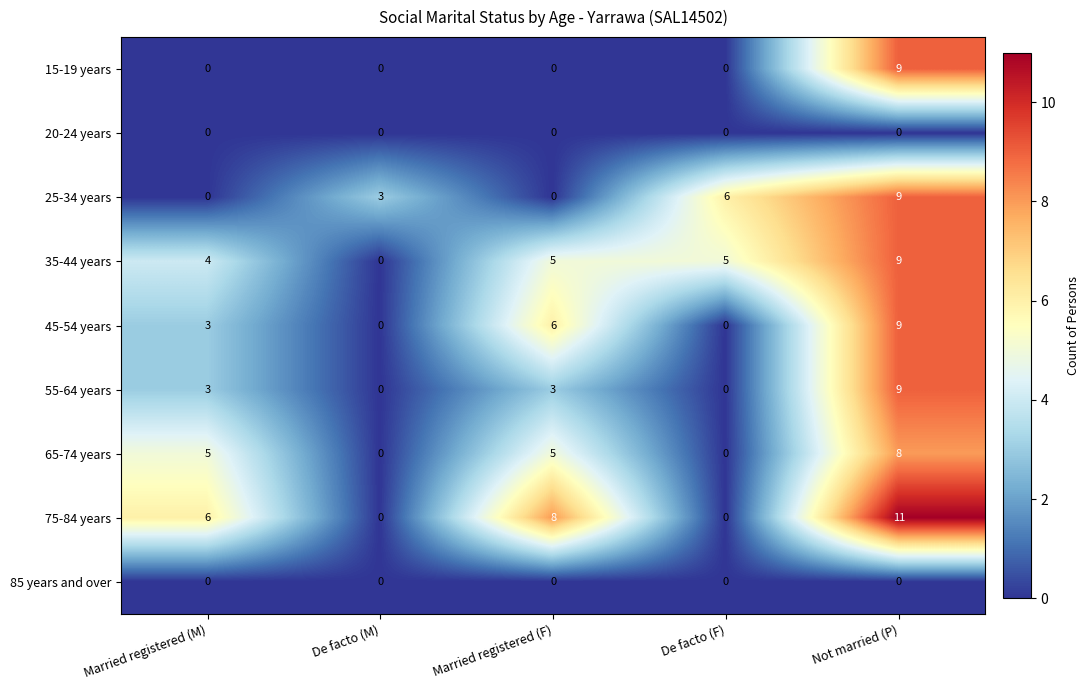

Is it true that 15-19 years equals 3 at Married registered (M)?

False